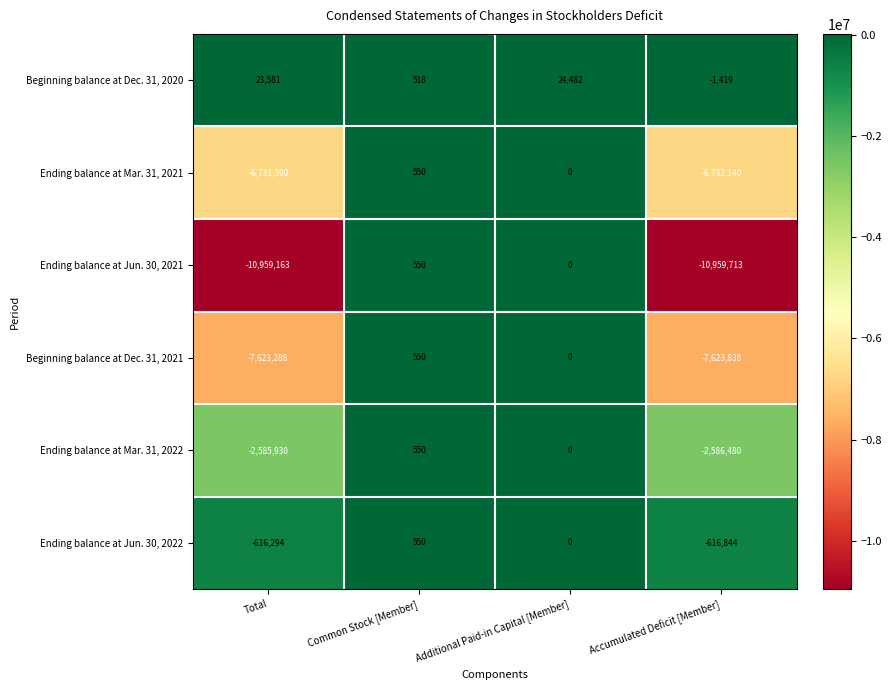

Where does the Ending balance at Mar. 31, 2021 series first go above 0?

Common Stock [Member]